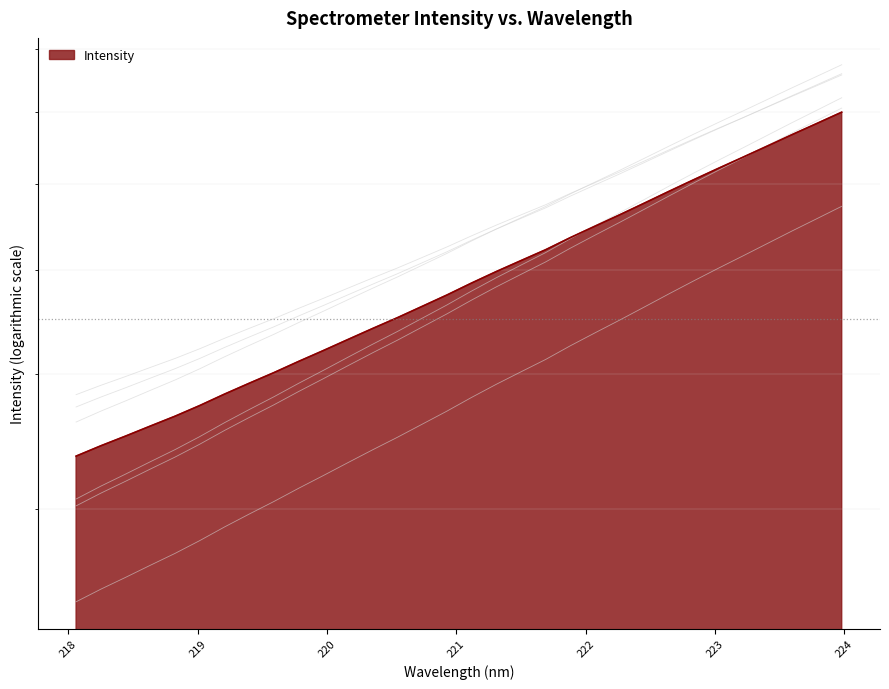

What is the ratio of the value at 218.442 to the value at 222.263?

0.6